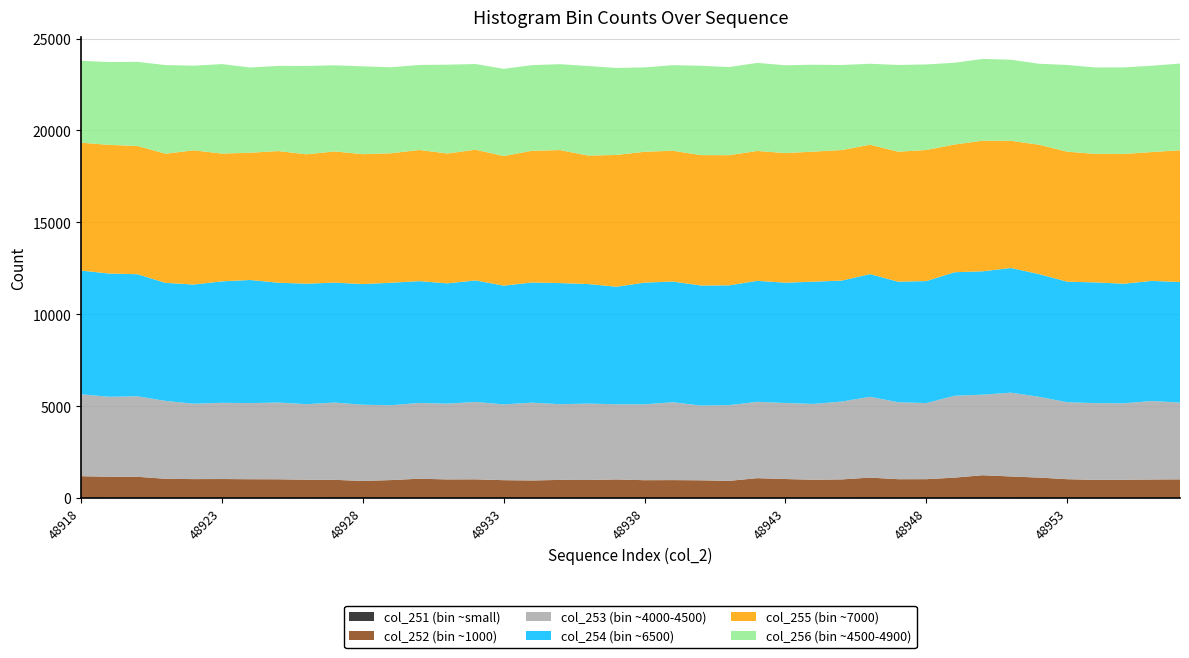

Reading left to right, what are all the values shown in this chart?

col_251: 40	25	38	25	18	23	22	20	19	30	31	21	18	20	29	20	14	19	22	28	19	16	17	17	20	19	28	21	36	19	21	28	32	27	36	19	20	14	22	18
col_252: 1149	1135	1120	1023	1013	1012	1003	1001	977	961	900	957	1034	994	990	953	943	969	961	985	953	961	949	919	1062	1016	968	994	1077	1007	1006	1083	1210	1147	1077	1007	970	979	988	1000
col_253: 4458	4350	4381	4237	4102	4147	4141	4176	4112	4205	4145	4072	4121	4122	4210	4122	4234	4118	4156	4090	4128	4235	4067	4120	4153	4137	4125	4235	4397	4186	4141	4456	4384	4561	4397	4186	4175	4162	4270	4175
col_254: 6730	6705	6640	6423	6485	6608	6700	6519	6555	6525	6567	6664	6630	6546	6612	6463	6536	6590	6505	6395	6621	6568	6532	6517	6585	6546	6652	6583	6674	6560	6639	6720	6711	6783	6674	6560	6568	6506	6536	6561
col_255: 6959	7000	6980	7030	7303	6953	6923	7164	7040	7139	7068	7046	7136	7067	7114	7051	7169	7238	6991	7170	7122	7118	7094	7083	7066	7053	7077	7103	7041	7073	7132	6950	7109	6920	7041	7073	6993	7059	7011	7171
col_256: 4456	4508	4574	4821	4605	4868	4640	4634	4806	4686	4780	4678	4626	4830	4660	4746	4658	4673	4872	4735	4588	4655	4862	4795	4791	4777	4728	4626	4405	4719	4655	4448	4448	4412	4405	4719	4703	4711	4697	4715